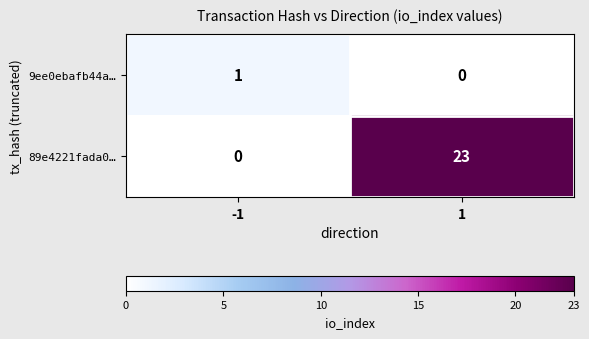

What is the maximum value shown in the chart?

23